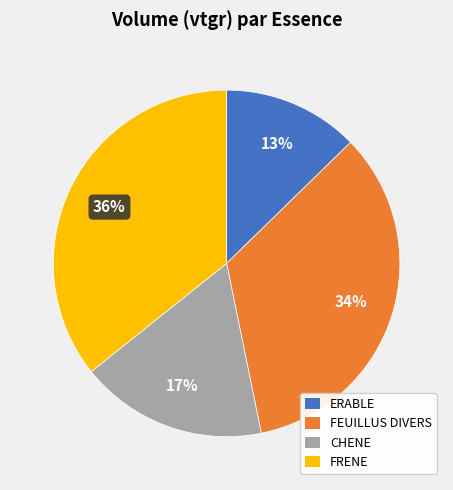

To the nearest percent, what is the difference between the largest and smallest slice percentages?

23%